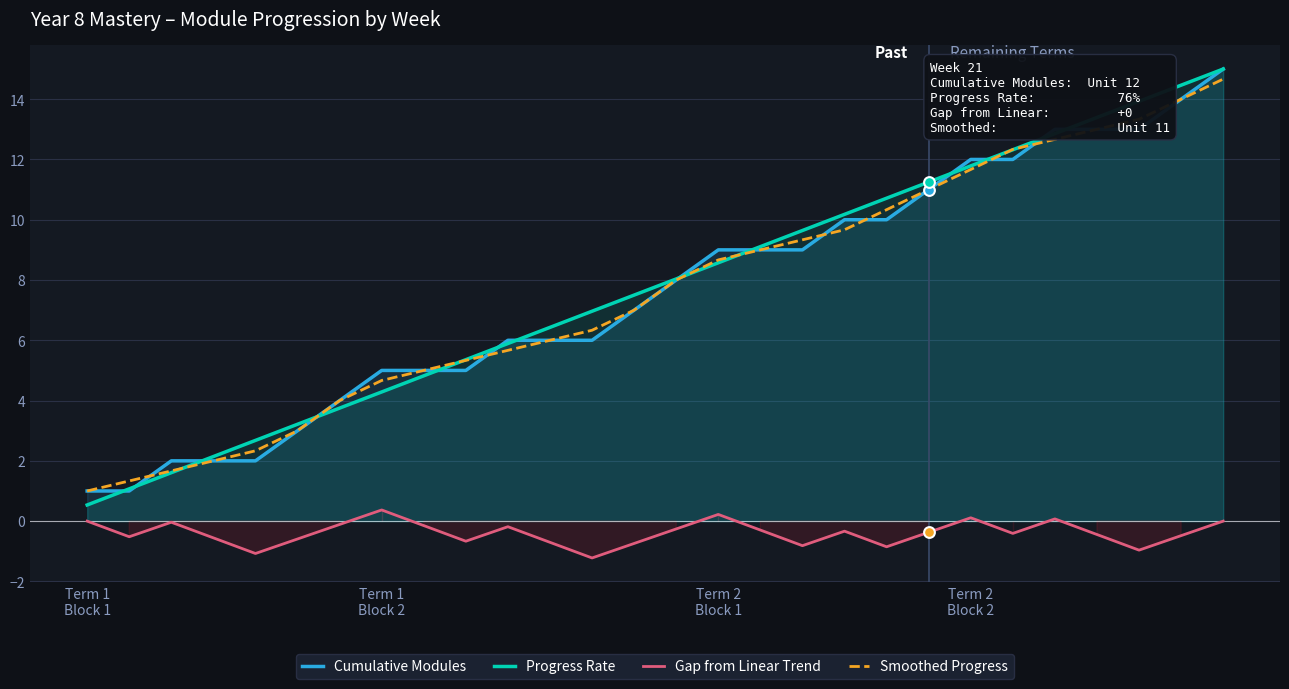

True or false: Gap from Linear Trend and Progress Rate intersect in this chart.

False